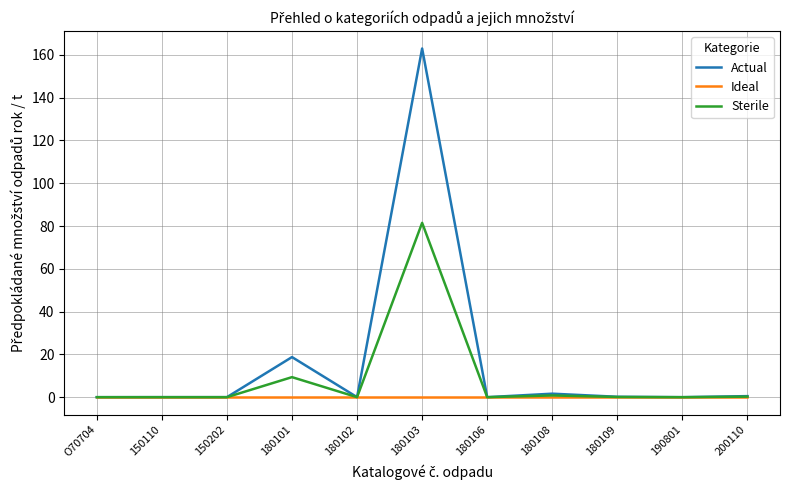

How many lines are shown in the chart?

3